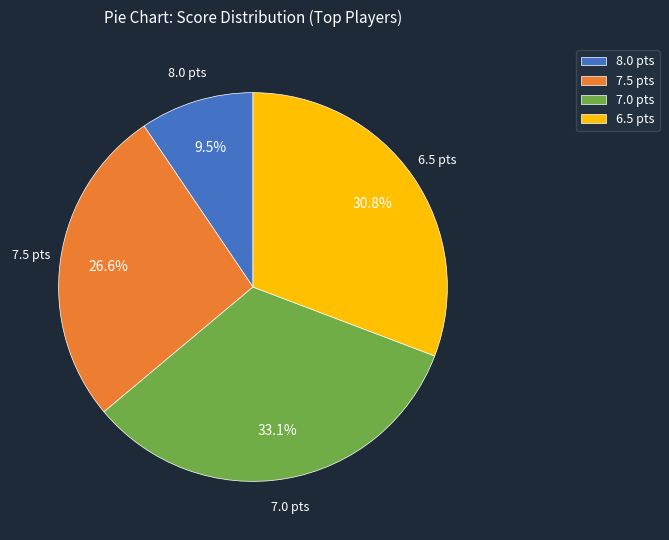

Does 7.5 pts account for over 50% of the chart?

No